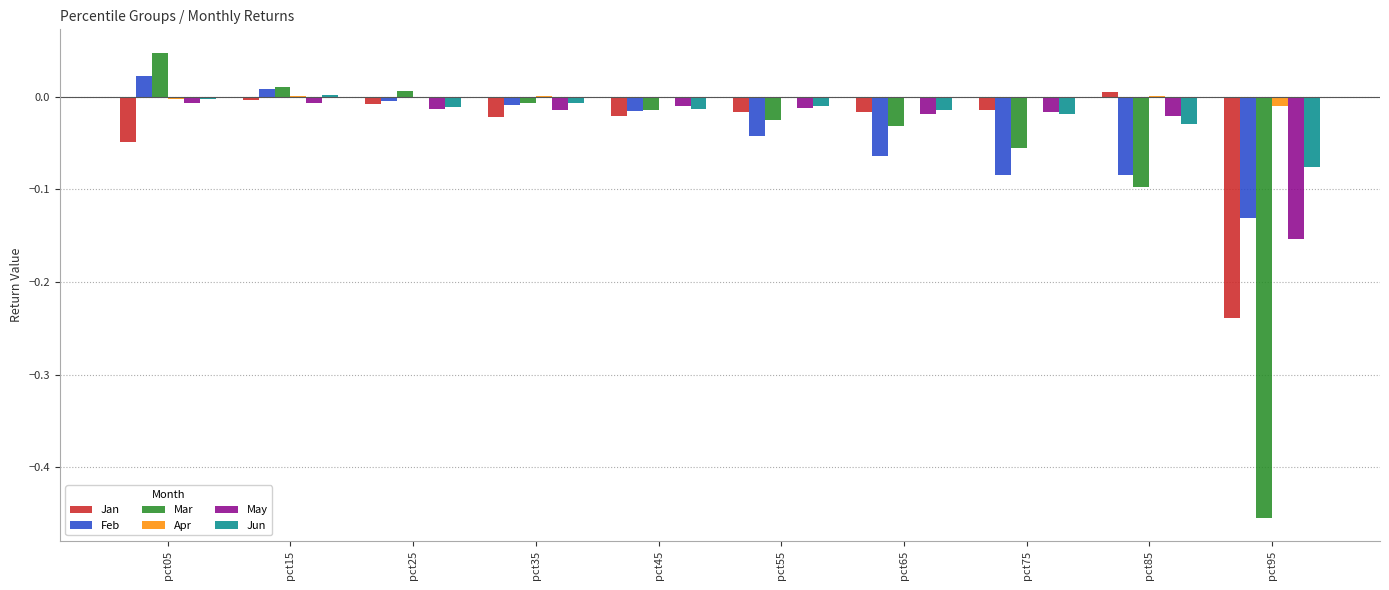

Are the bars grouped side by side (vs. stacked)?

Yes